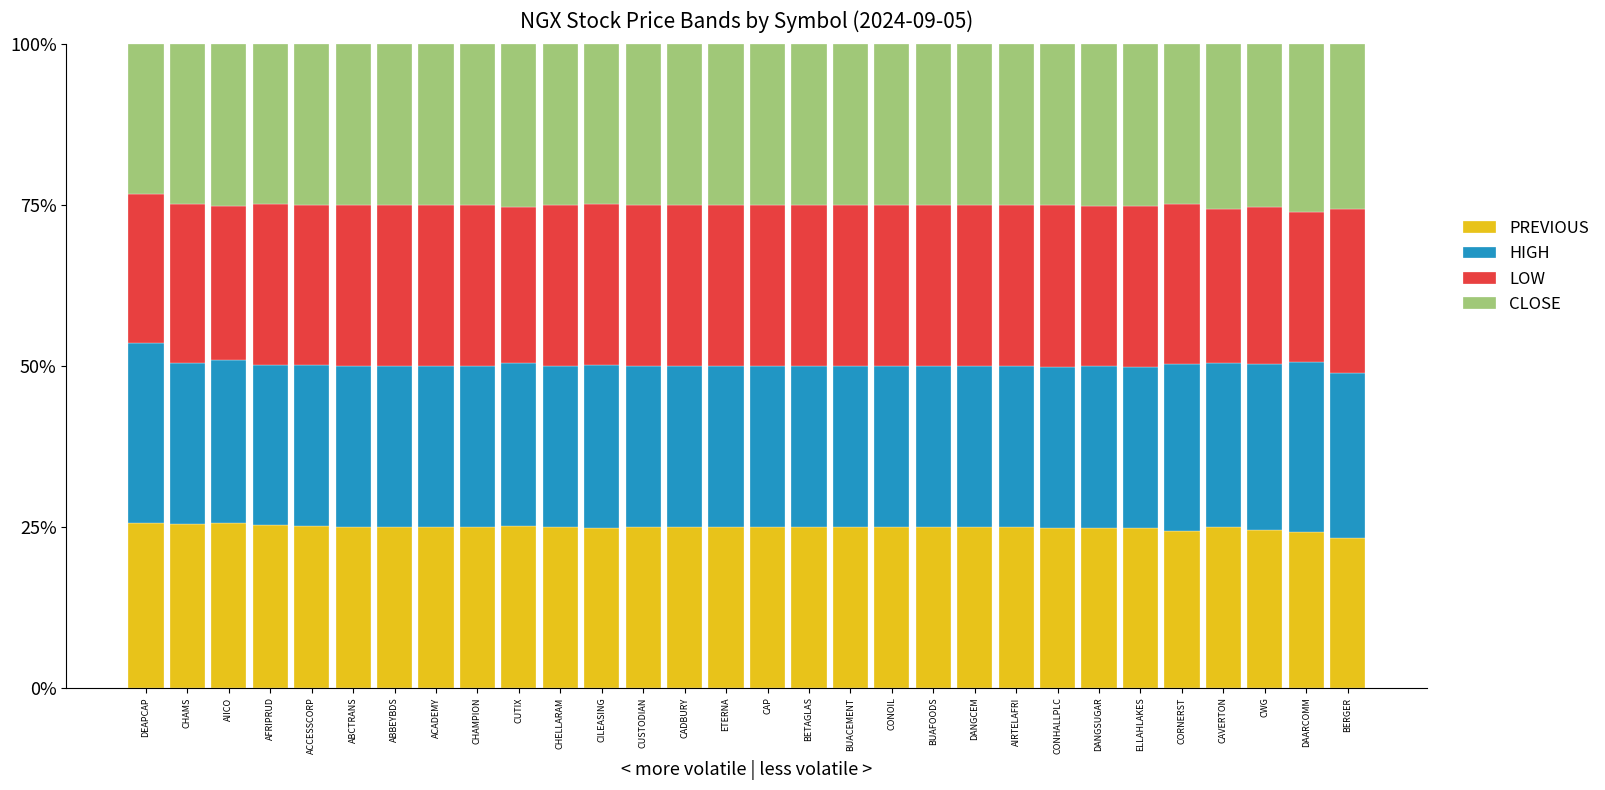

Are the bars horizontal?

No